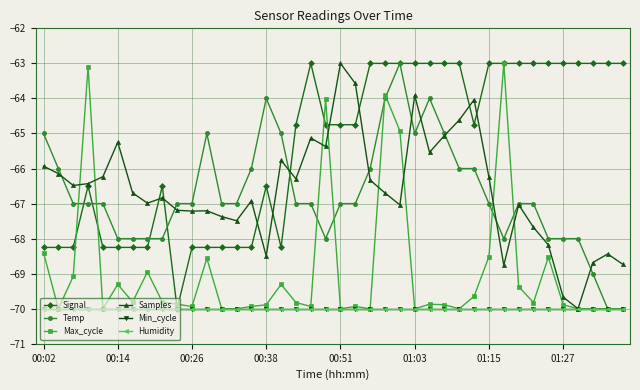

Is this an area chart (filled region under the line)?

No